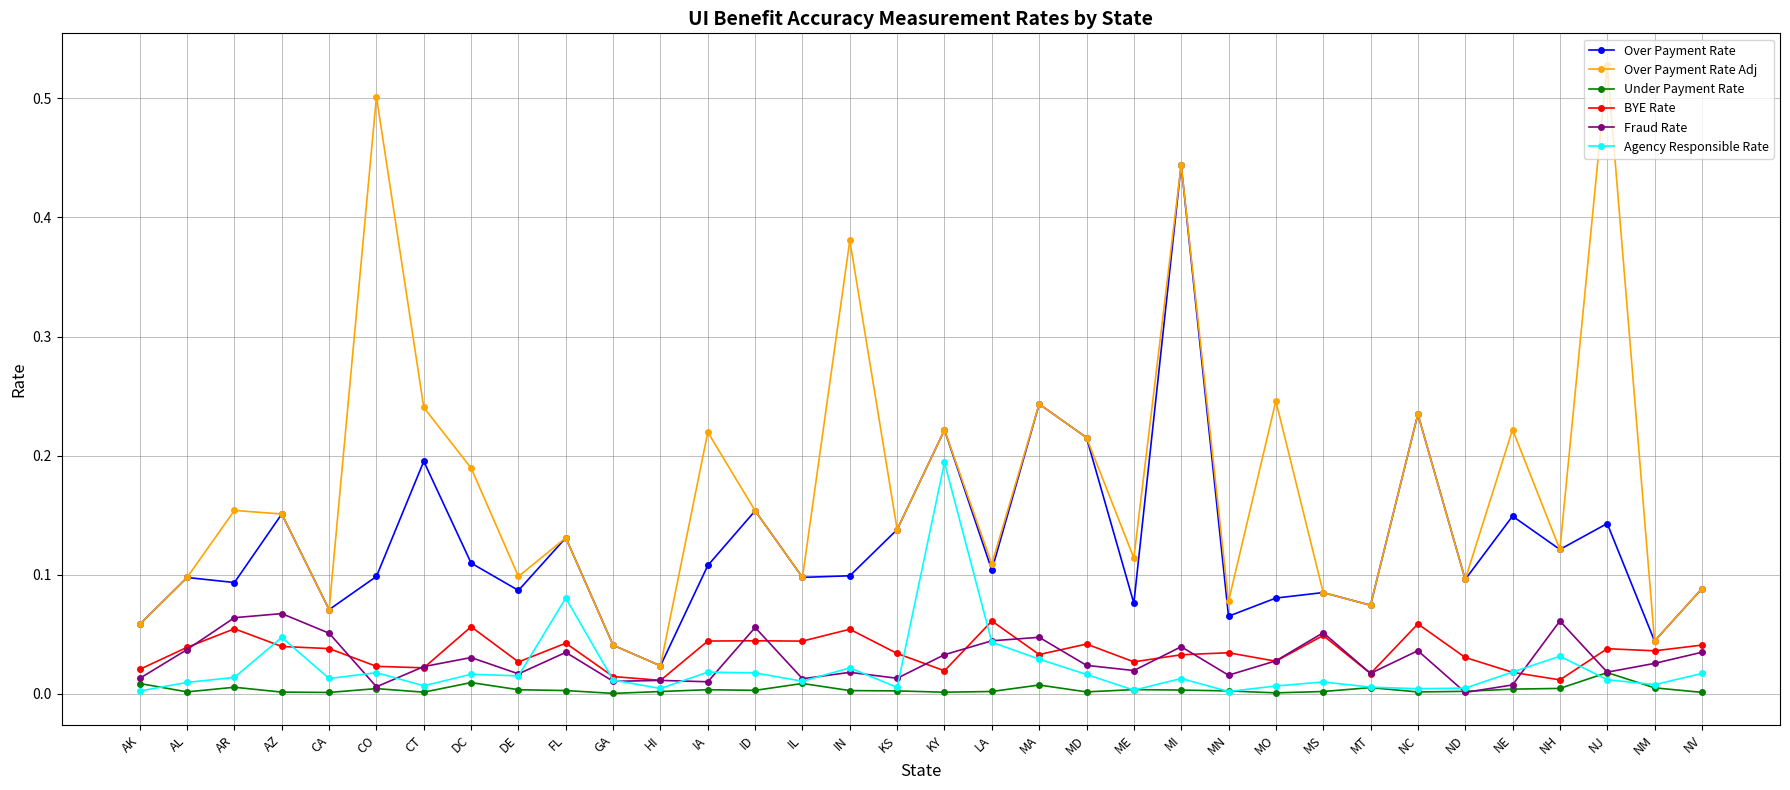

What is the sum of all Over Payment Rate Adj values?

5.9